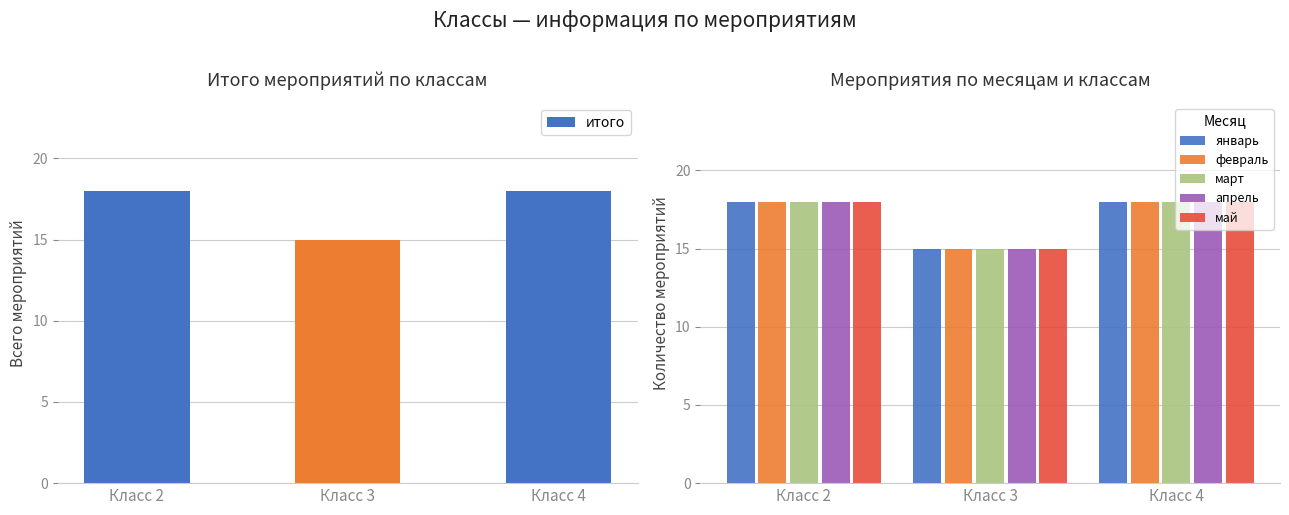

What is the total value across all series at Класс 4?

108